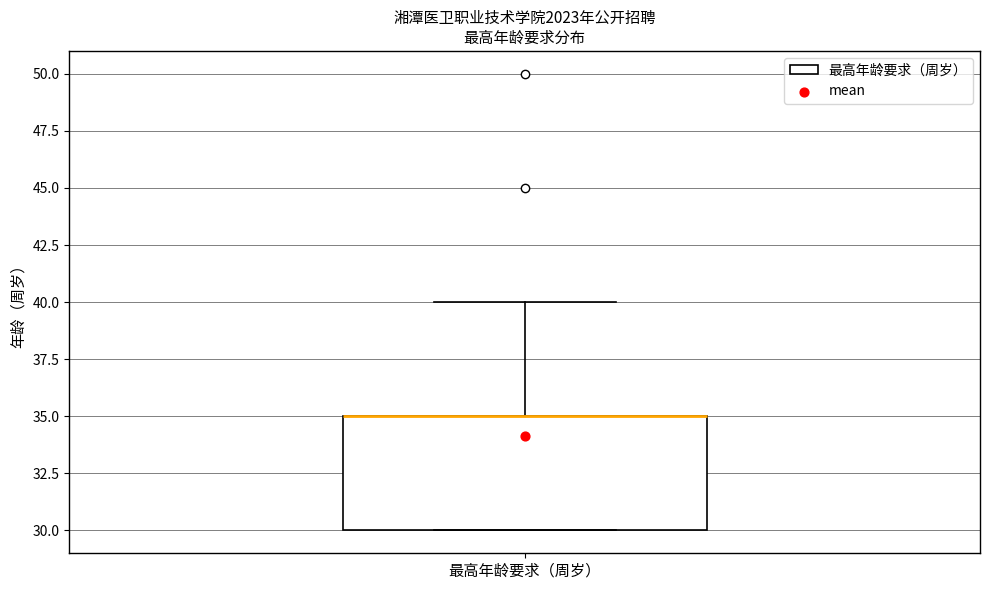

Transcribe this box plot: give where the median line is, the range the box spans, and where the two whiskers end, as read against the y-axis. The values are not printed on the chart, so give them approximately, as read against the axis.

median 35 (drawn on the box's upper edge), box 30 to 35, whiskers 30 to 40